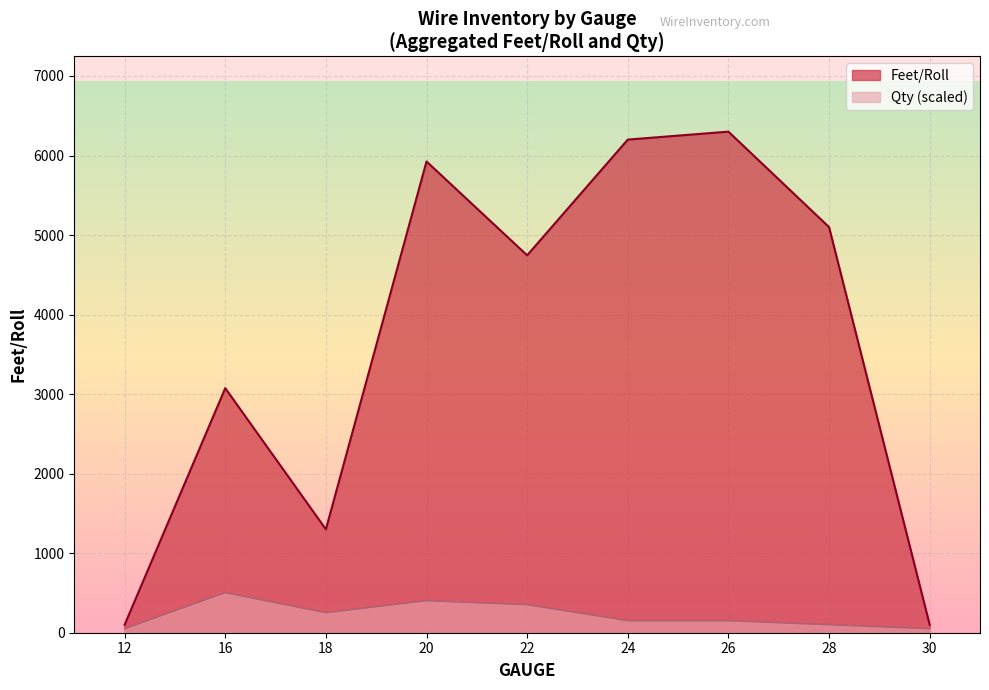

Which series has the largest total across all categories?

Feet/Roll